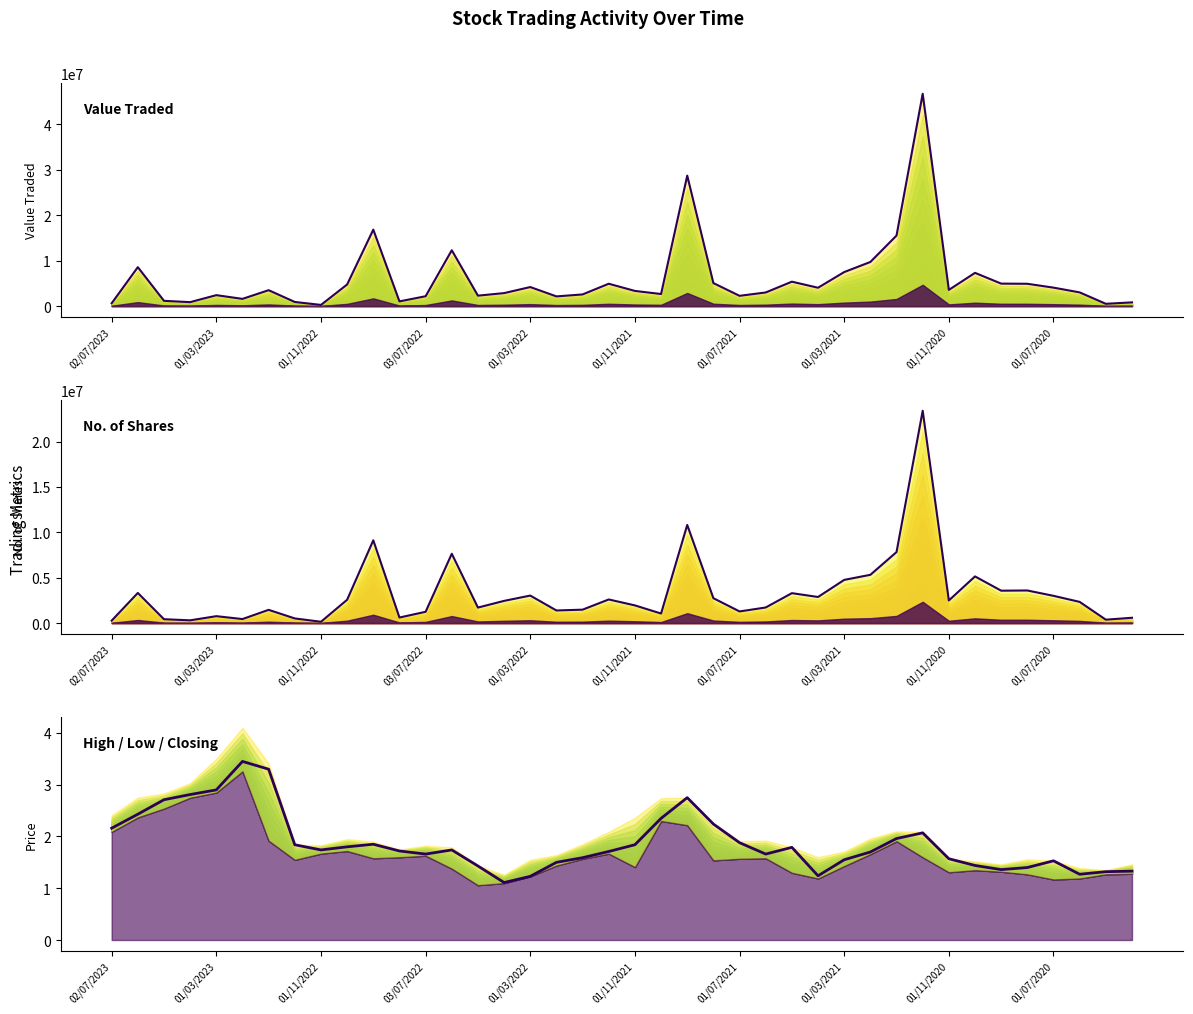

What are all the series names shown in the legend?

Value Traded, No. of Shares, Closing